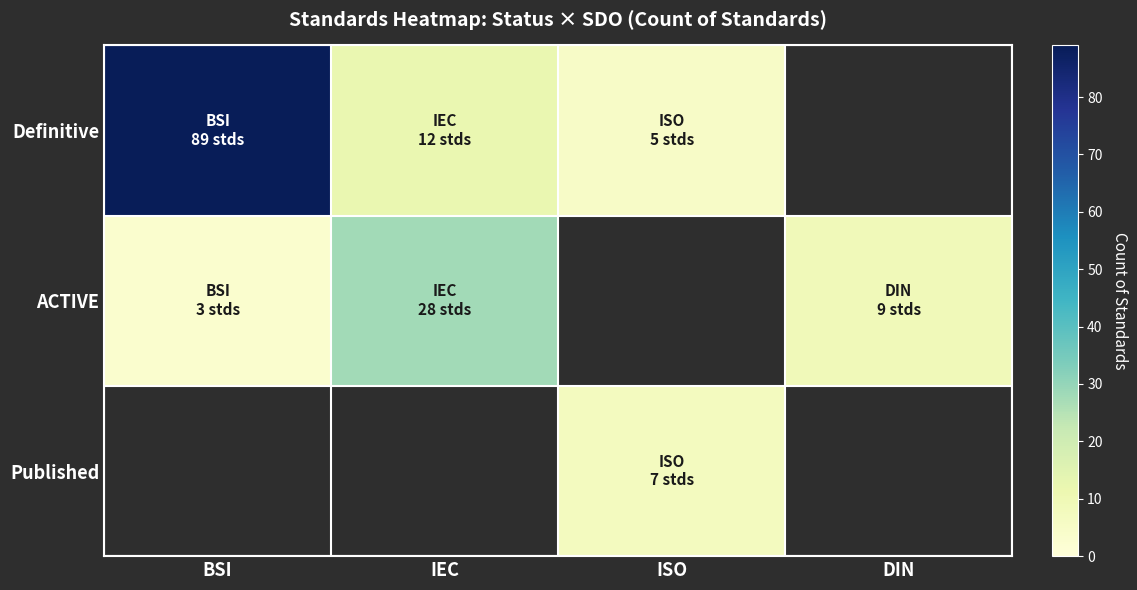

Reading left to right, what are all the values shown in this chart?

Definitive: BSI=89	IEC=12	ISO=5	DIN=0
ACTIVE: BSI=3	IEC=28	ISO=0	DIN=9
Published: BSI=0	IEC=0	ISO=7	DIN=0